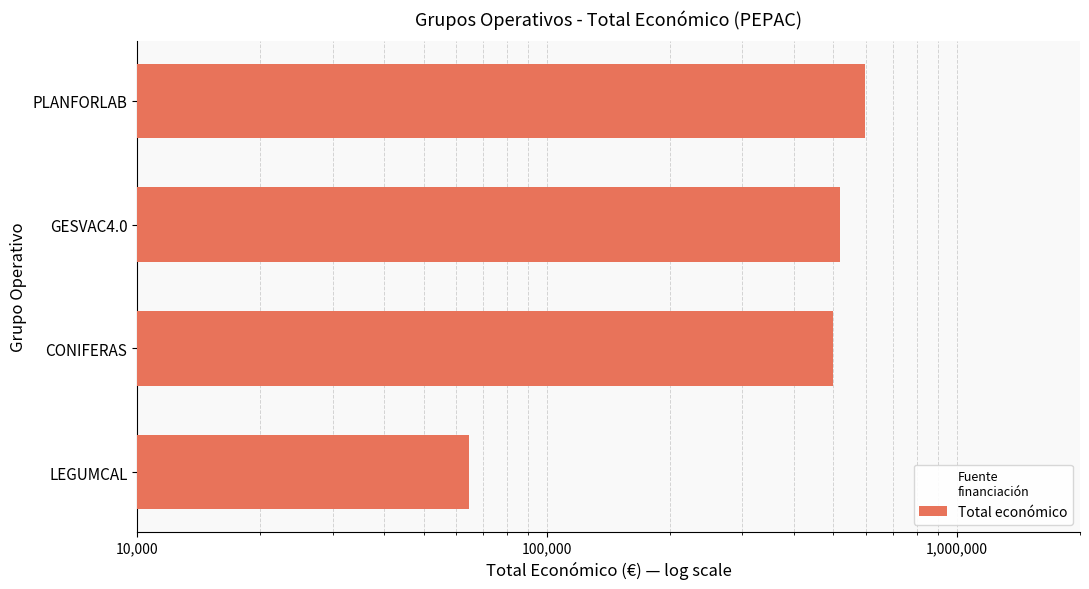

Read the value at PLANFORLAB.

599134